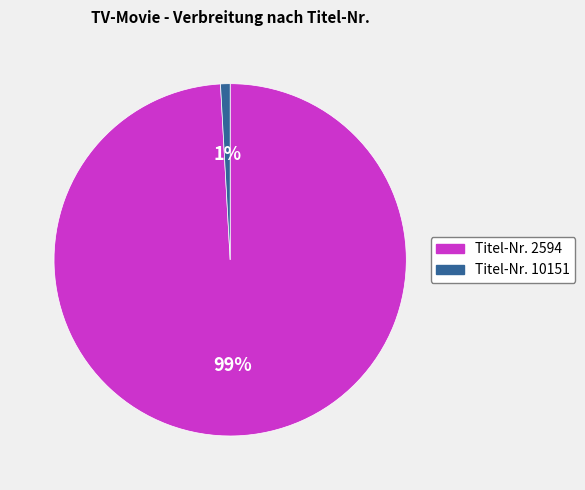

To the nearest percent, what is the difference between the largest and smallest slice percentages?

98%